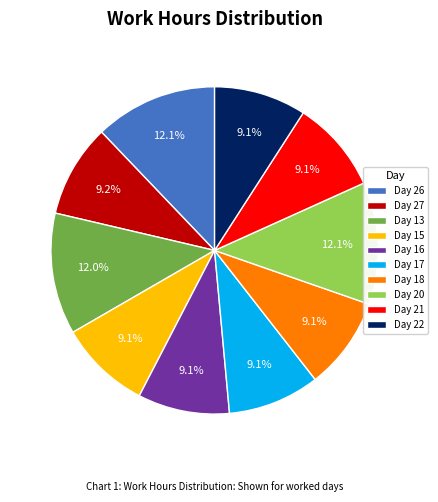

What is the total percentage of Day 21 and Day 15?

18.2%